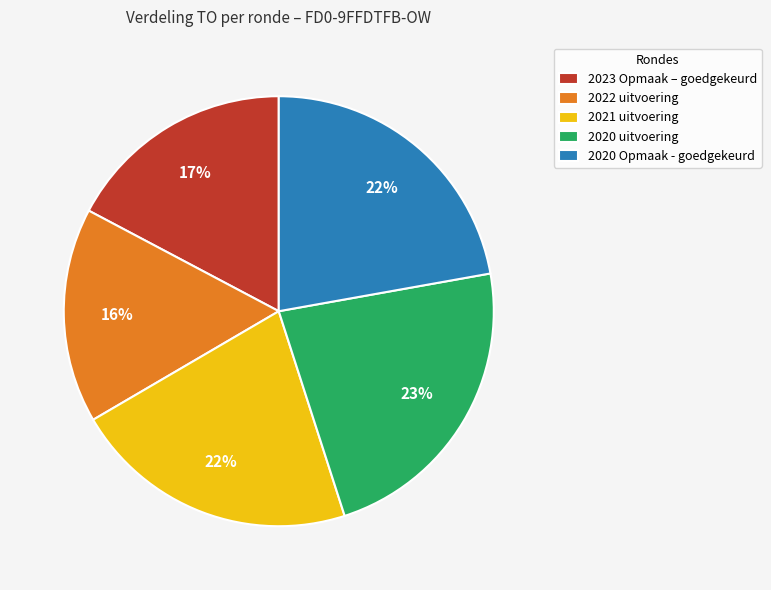

Is there any slice that represents more than half of the pie?

No